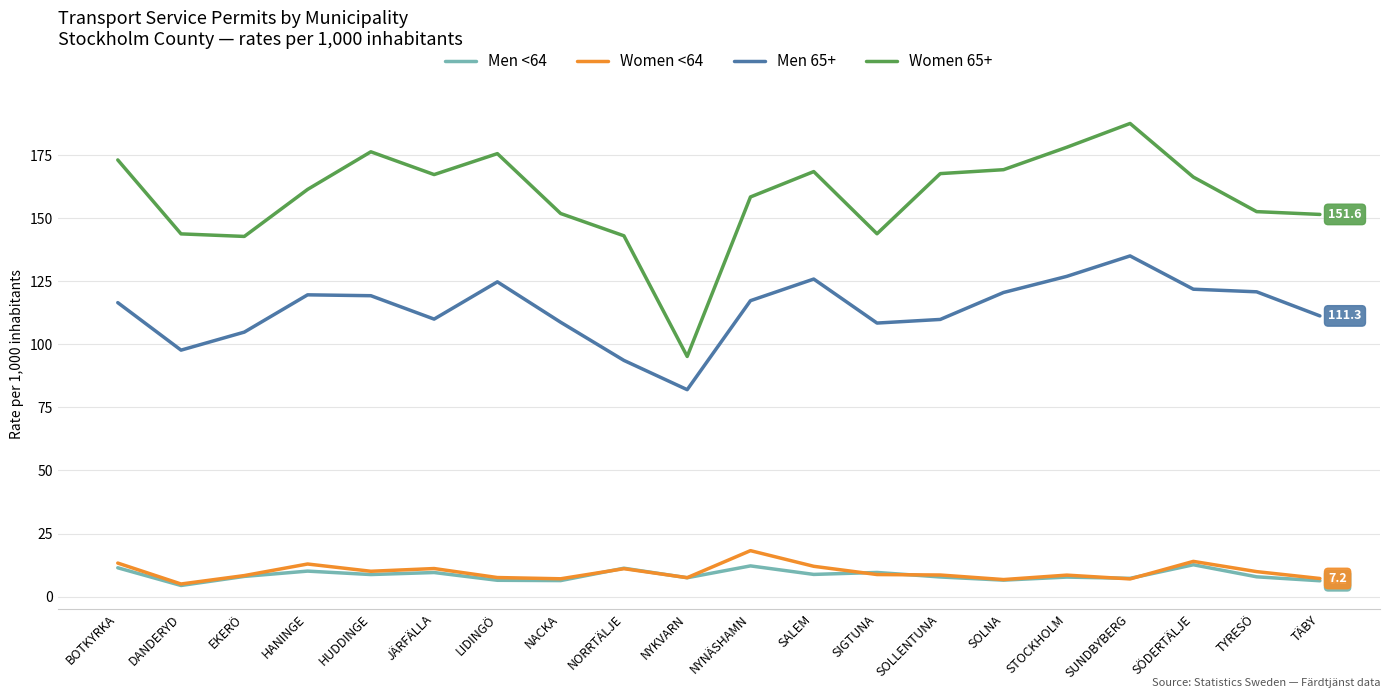

At TYRESÖ, list the series in order from largest to smallest.

Women 65+, Men 65+, Women <64, Men <64